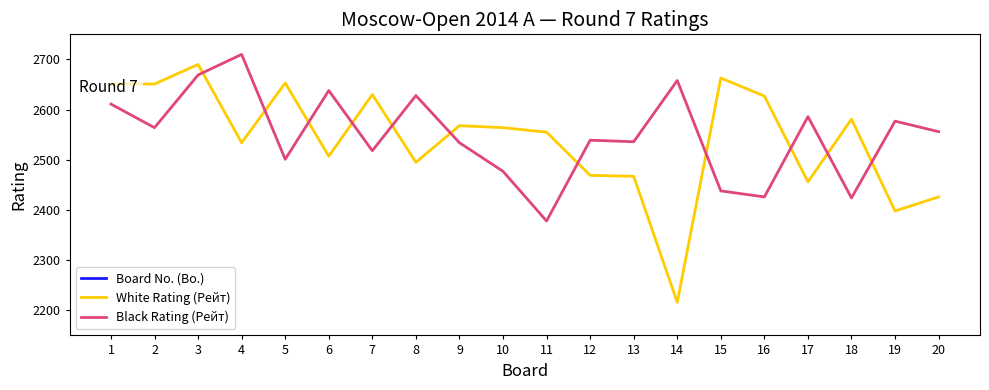

Reading left to right, extract all data points from this chart.

Board No. (Bo.): 1	2	3	4	5	6	7	8	9	10	11	12	13	14	15	16	17	18	19	20
White Rating (Рейт): 2651	2651	2690	2534	2653	2507	2630	2495	2568	2564	2555	2469	2467	2216	2663	2627	2456	2581	2398	2426
Black Rating (Рейт): 2611	2564	2669	2710	2501	2638	2518	2628	2534	2477	2378	2539	2536	2658	2438	2426	2586	2424	2577	2556